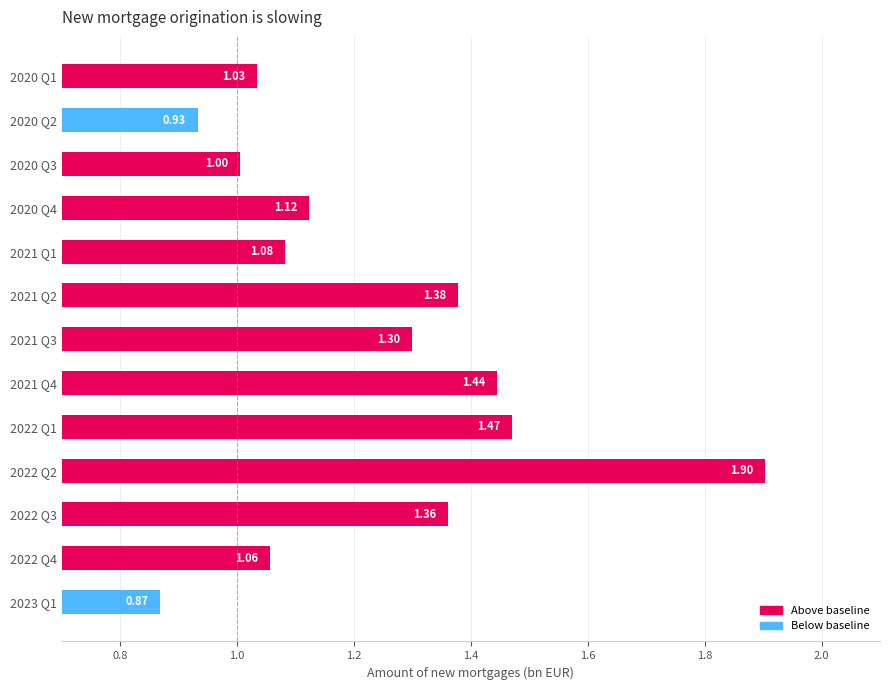

Which has a higher value, 2021 Q4 or 2022 Q1?

2022 Q1